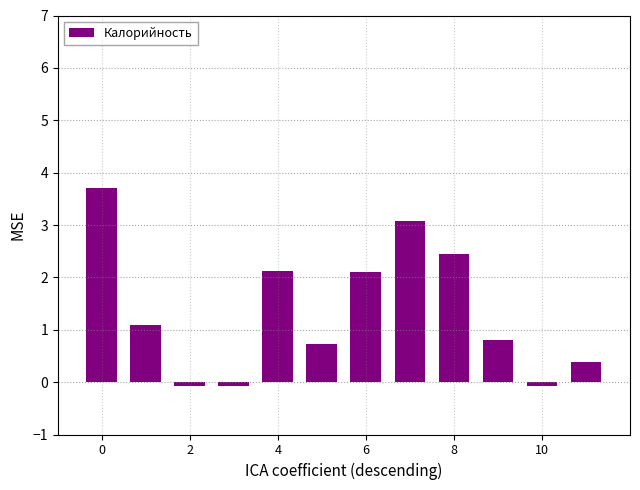

What is the greatest value displayed?

3.7